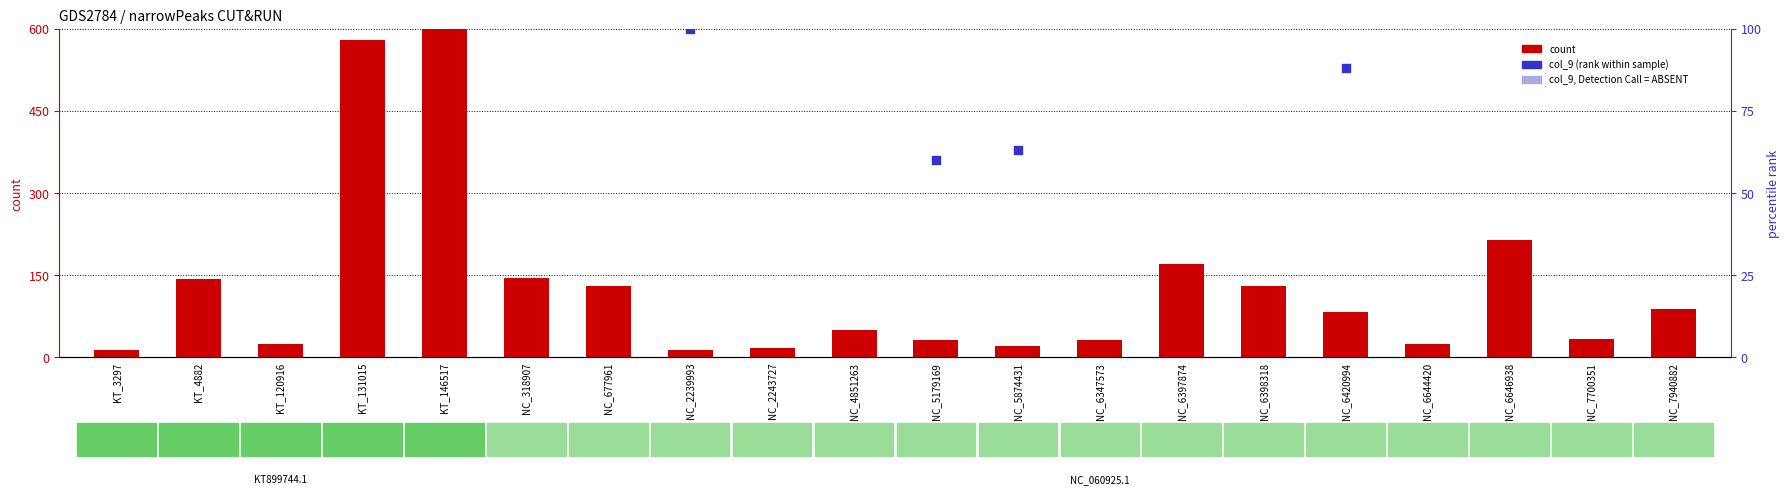

Is the value of count at NC_6347573 greater than the value of col_9 (rank) at KT_120916?

No